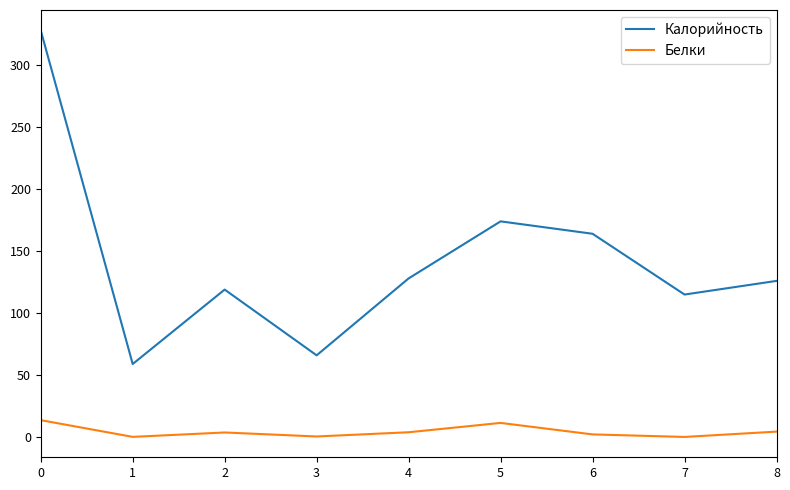

What are all the series names shown in the legend?

Калорийность, Белки